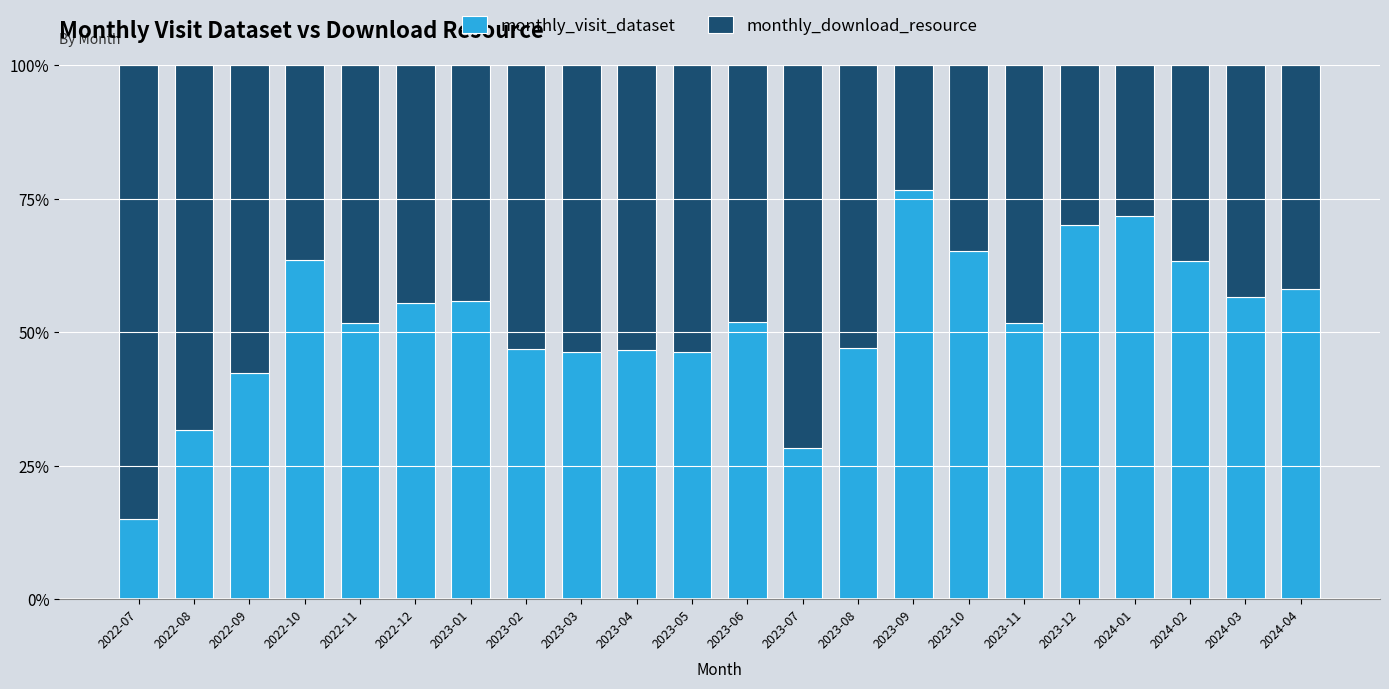

Is it true that monthly_visit_dataset equals 63.6 at 2022-10?

True